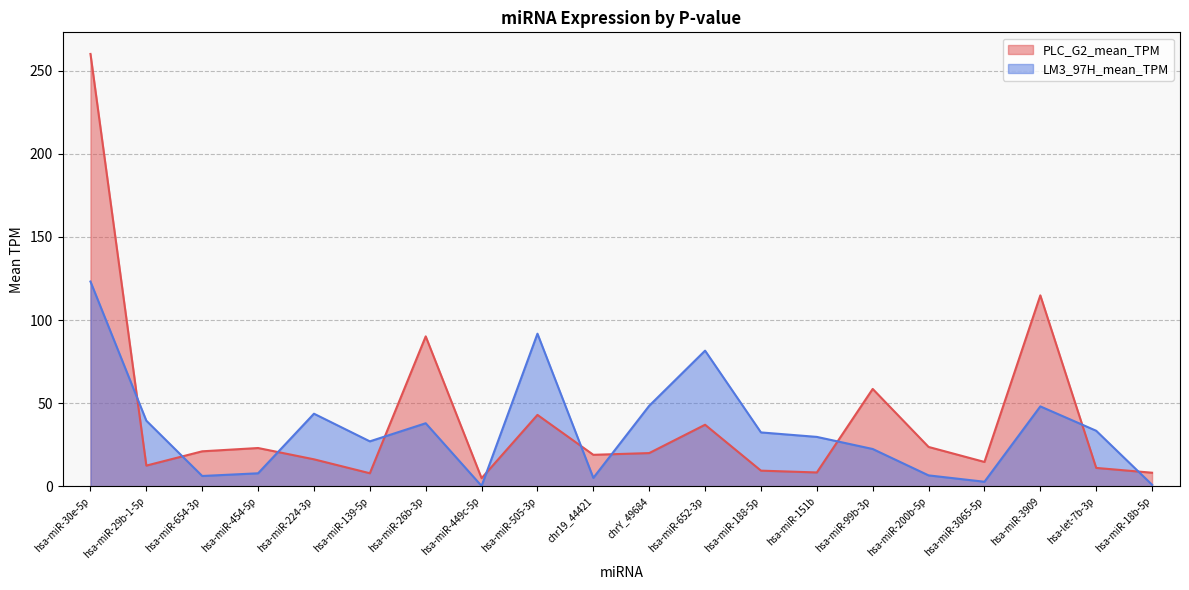

Which series has the largest total across all categories?

PLC_G2_mean_TPM